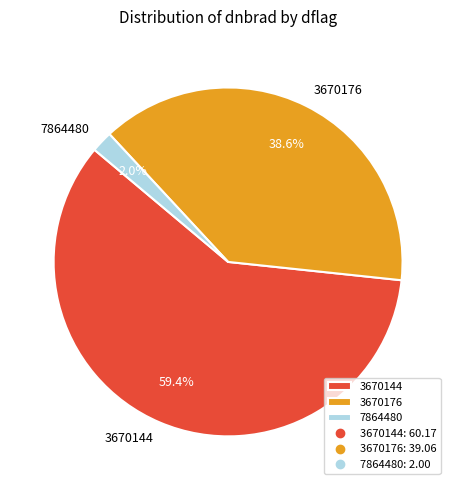

Rank the categories by value from lowest to highest.

7864480, 3670176, 3670144